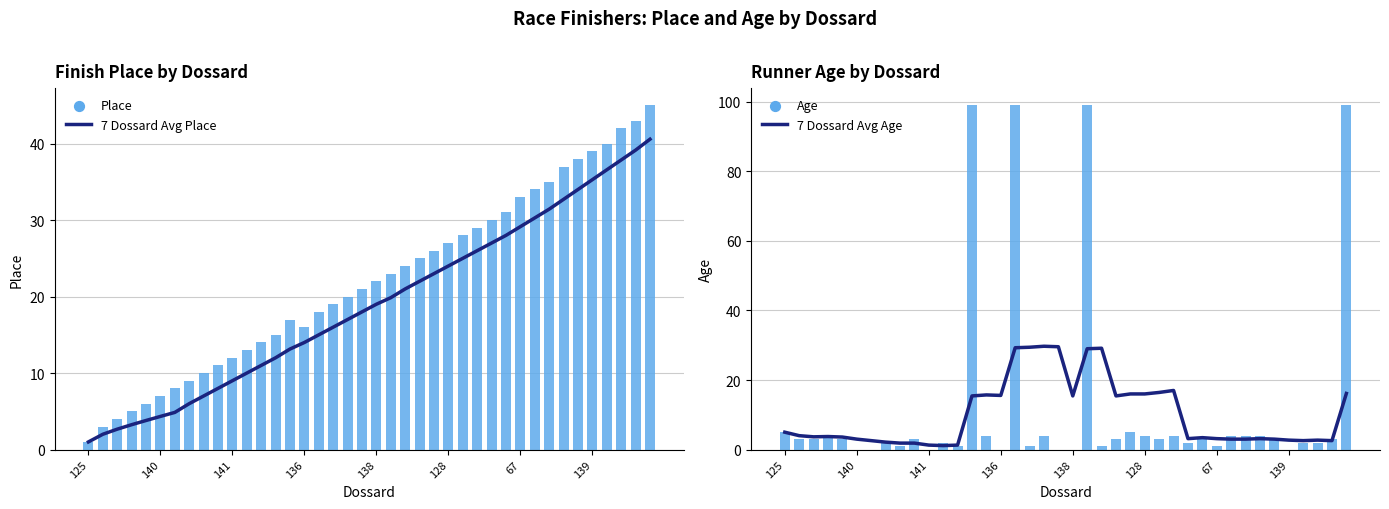

What are all the series names shown in the legend?

7 Dossard Avg Place, Place, 7 Dossard Avg Age, Age